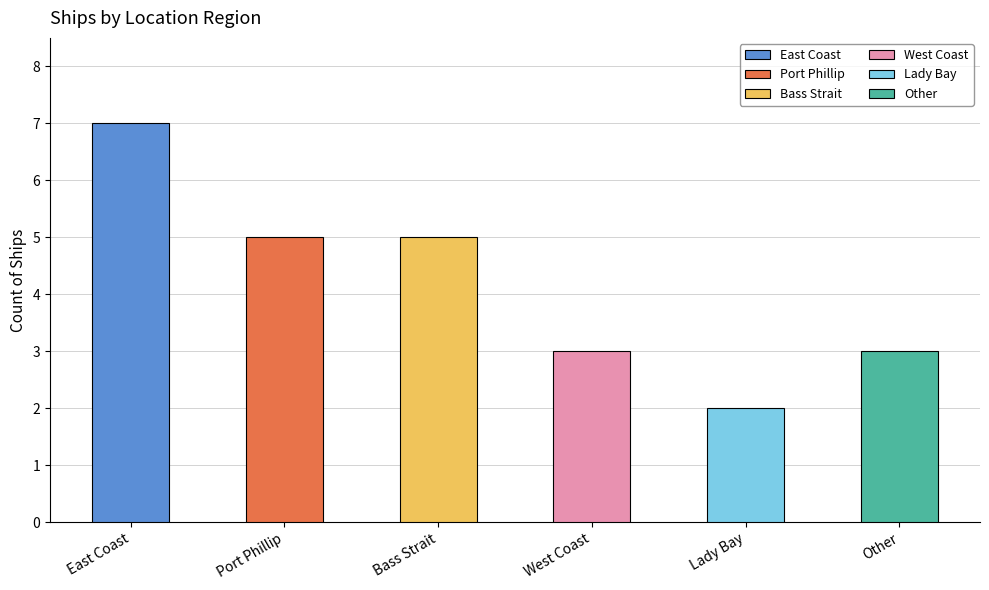

What is the difference between the values at East Coast and West Coast?

4